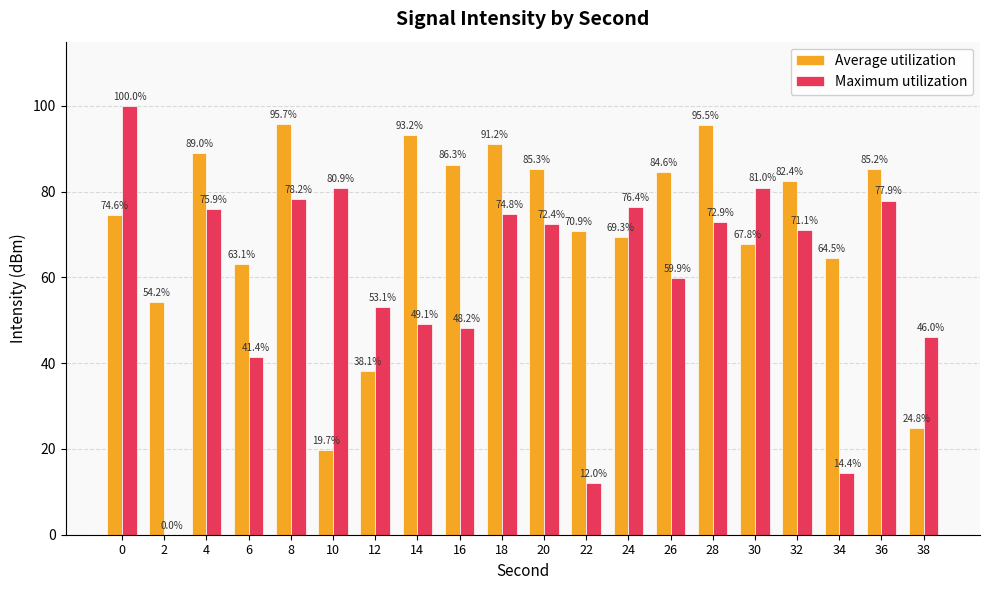

How many values in the Maximum utilization series exceed 72?

10